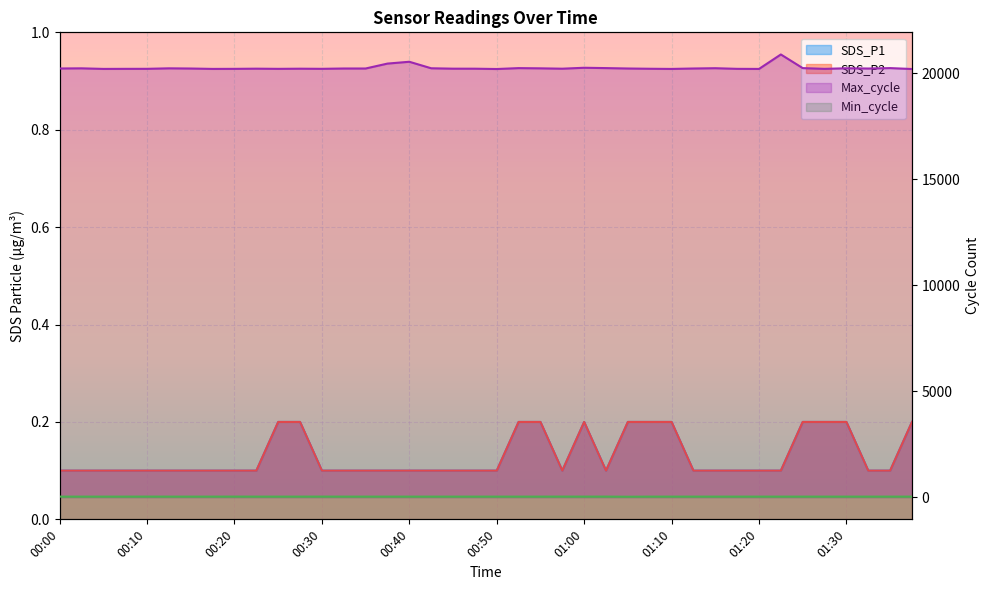

What is the difference between the Min_cycle values at 01:00 and 00:30?

1.0